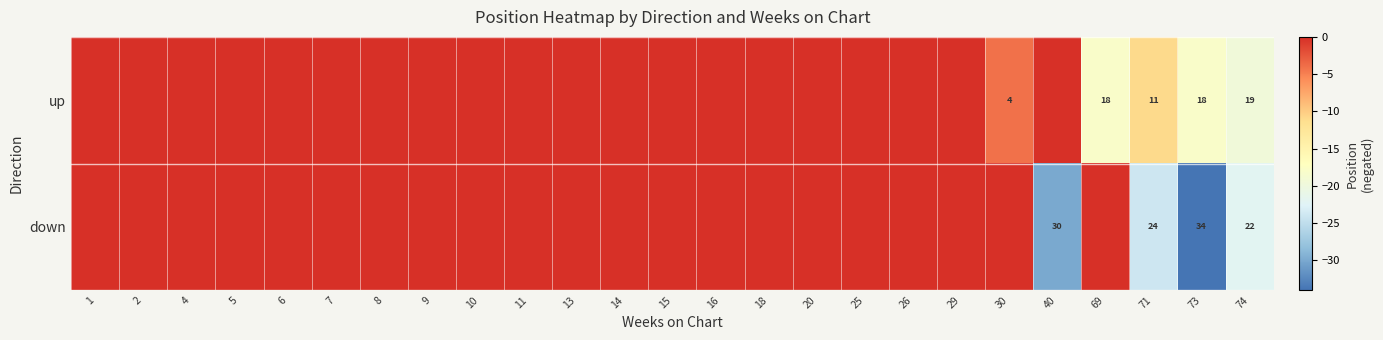

At how many categories does at least one series exceed -18?

23